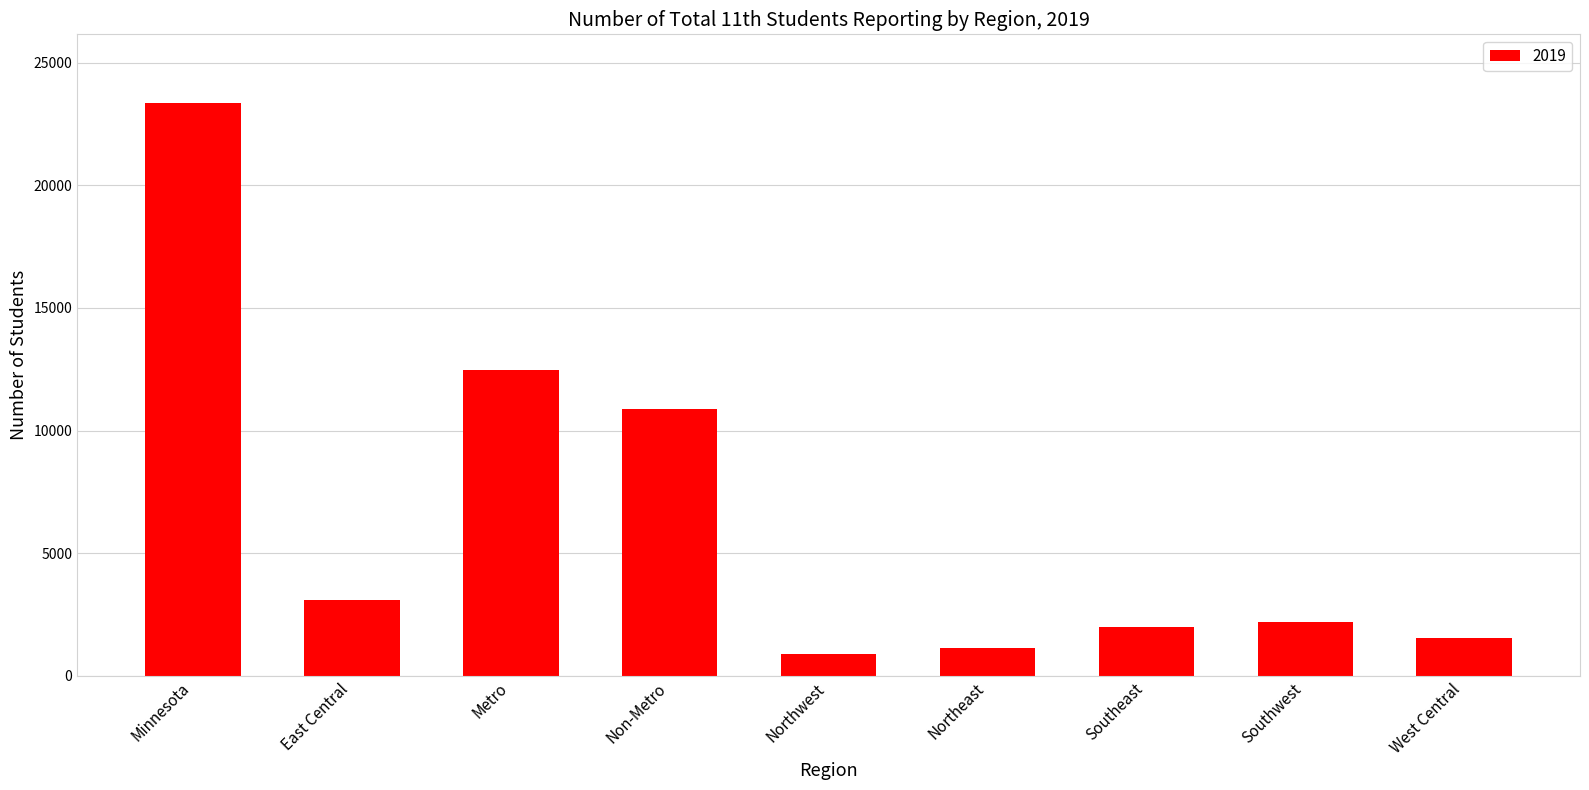

At which label is the value closest to 12120?

Metro